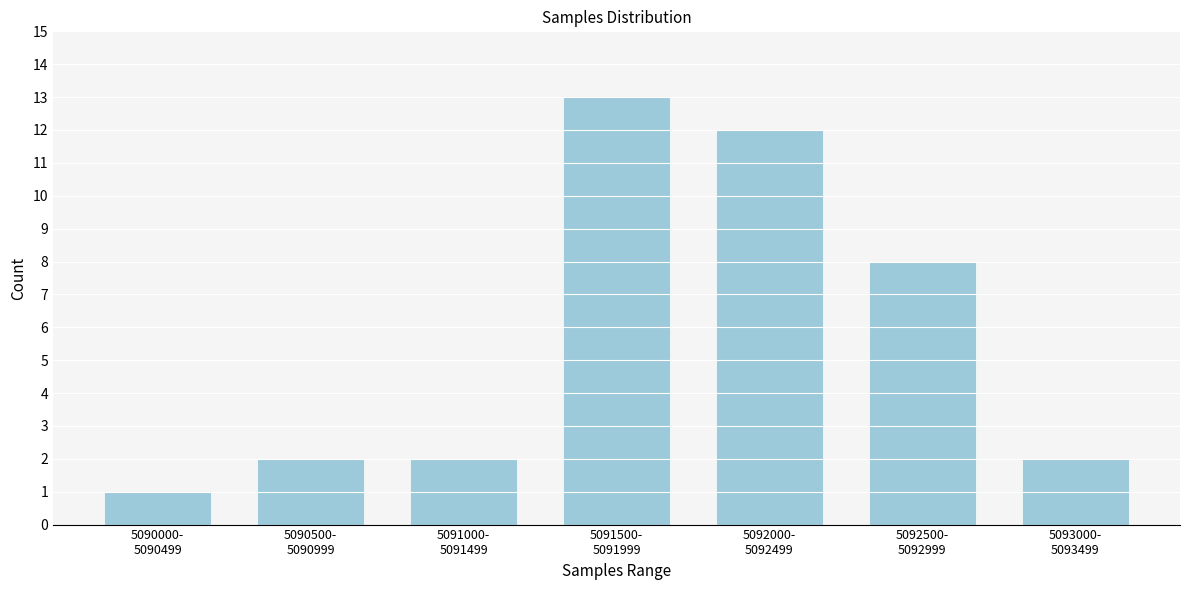

Reading left to right, transcribe all the data shown in this chart.

1	2	2	13	12	8	2